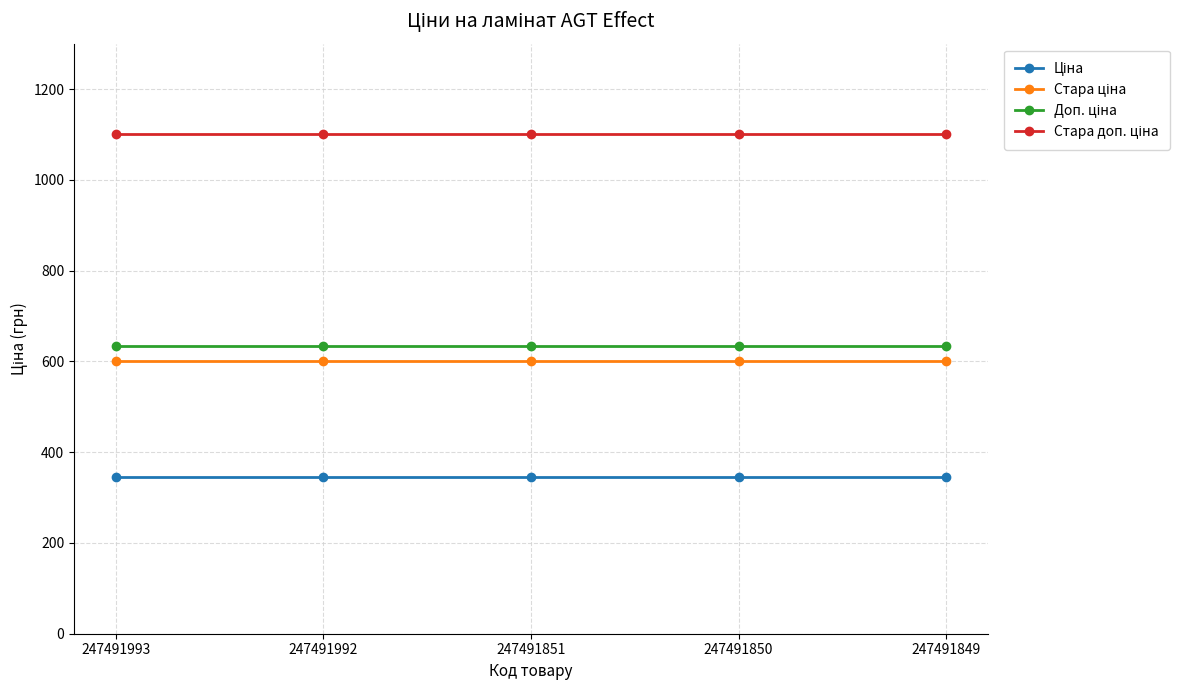

What is the difference between the highest and lowest values at 247491850?

754.4